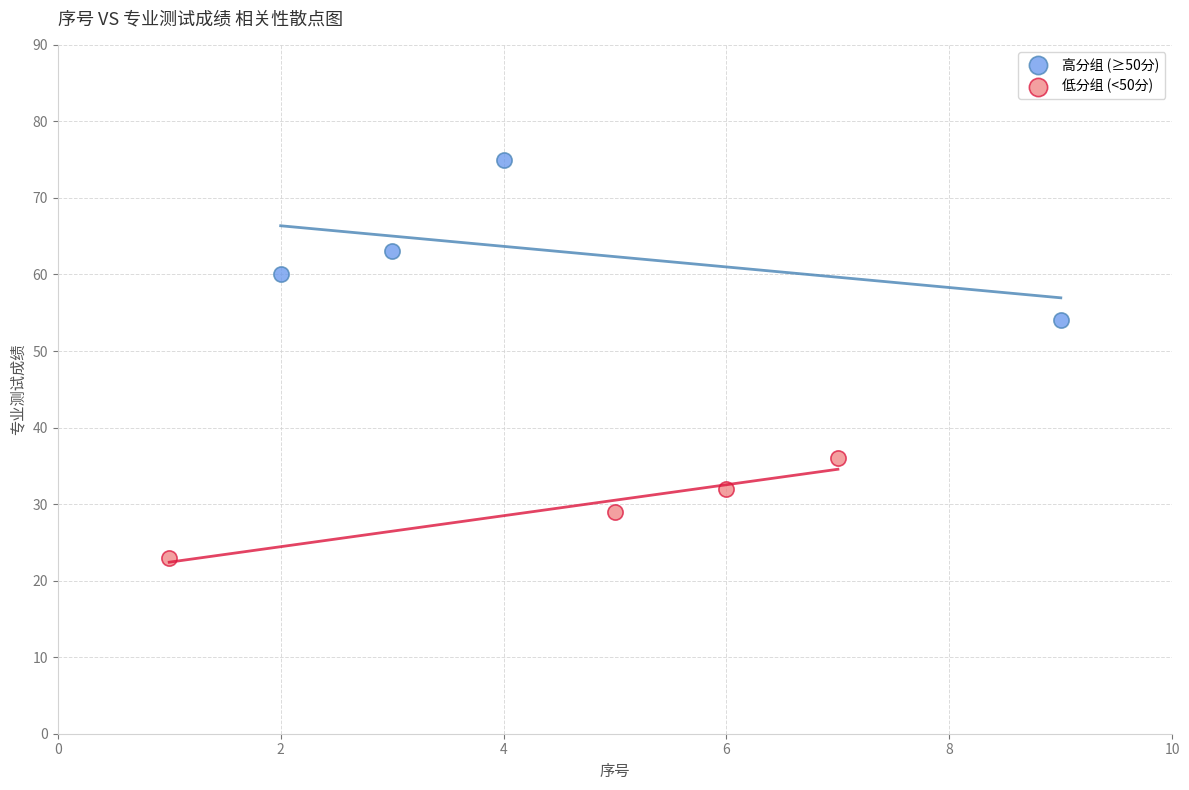

Which series reaches the minimum Y coordinate?

低分组 (<50分)